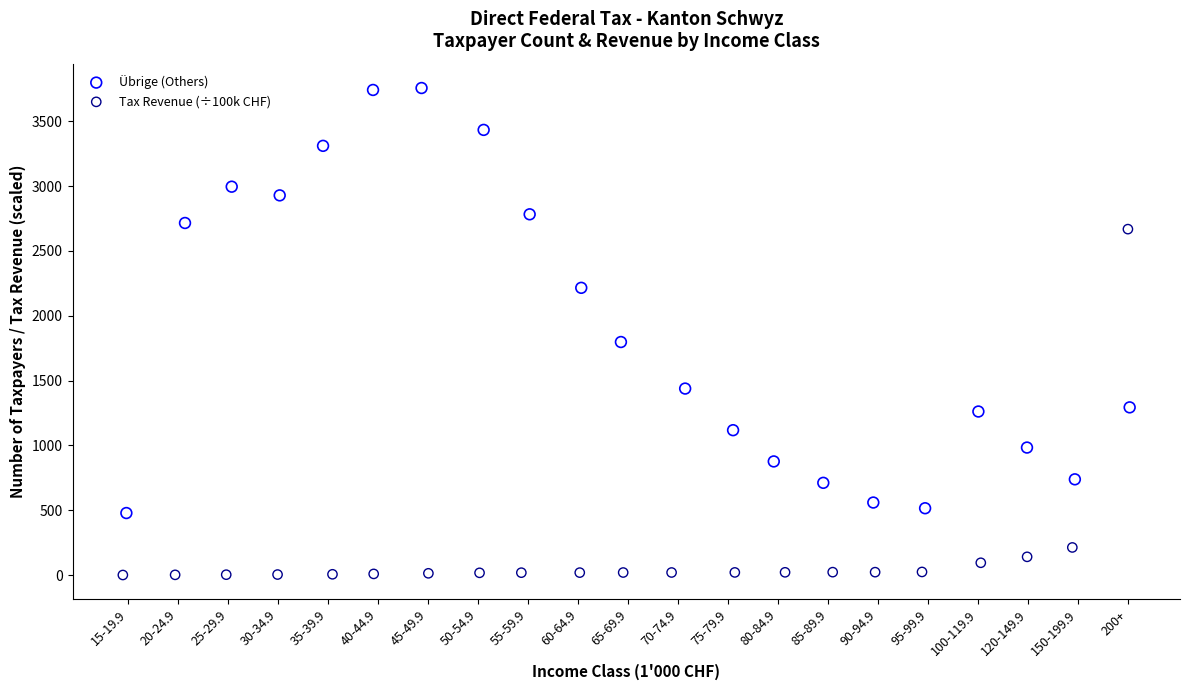

Which series reaches the minimum Y coordinate?

Tax Revenue (÷100k CHF)